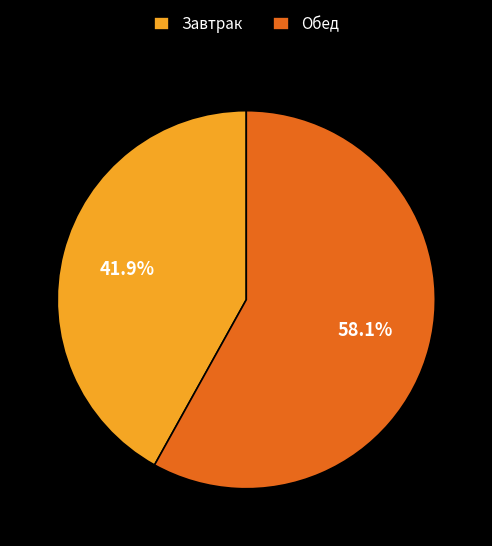

To the nearest percent, what is the difference between the largest and smallest slice percentages?

16%